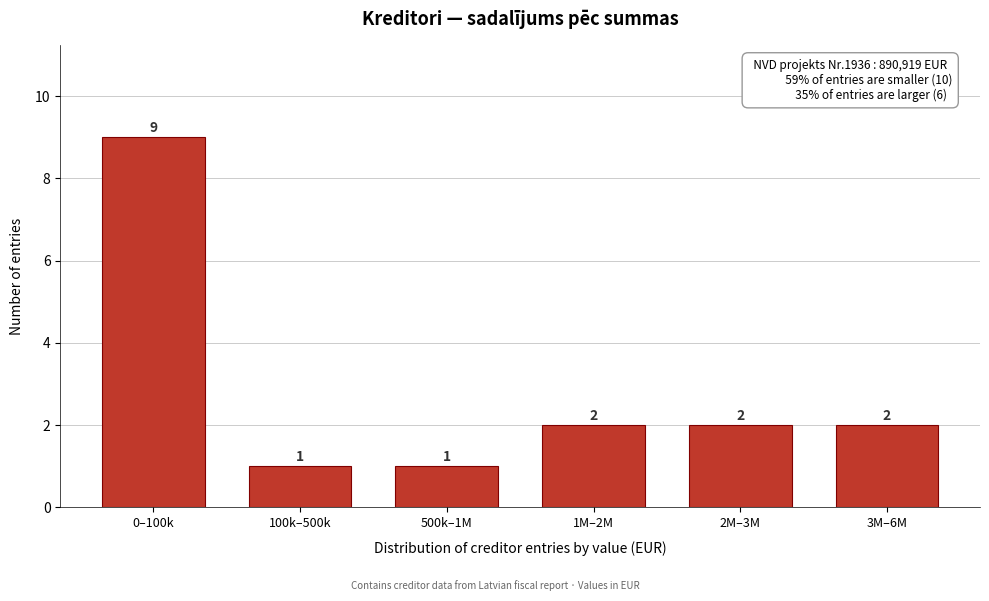

Reading right to left, what are all the values shown in this chart?

2	2	2	1	1	9